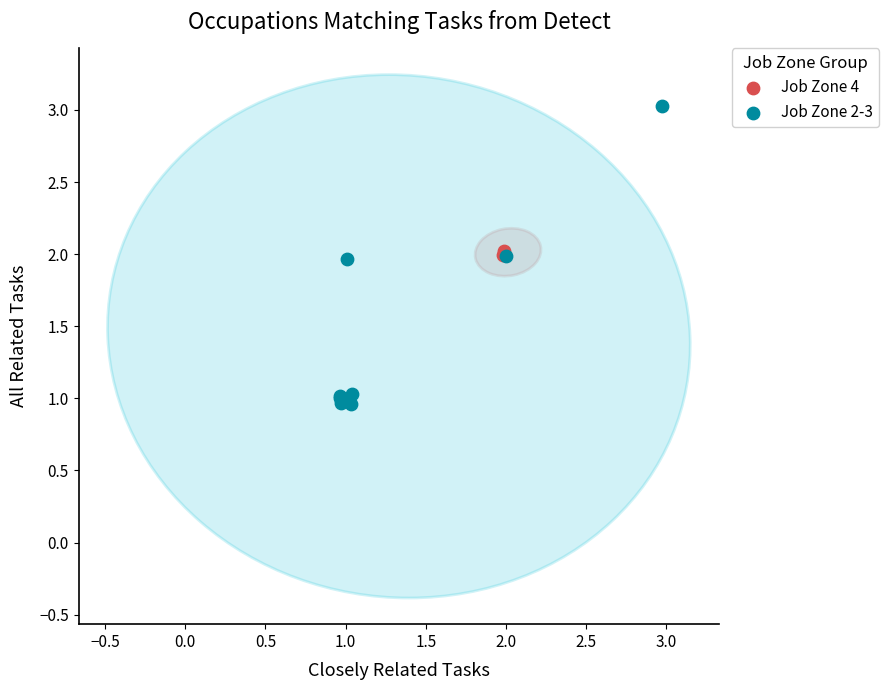

Which series contains the lowest Y value?

Job Zone 2-3